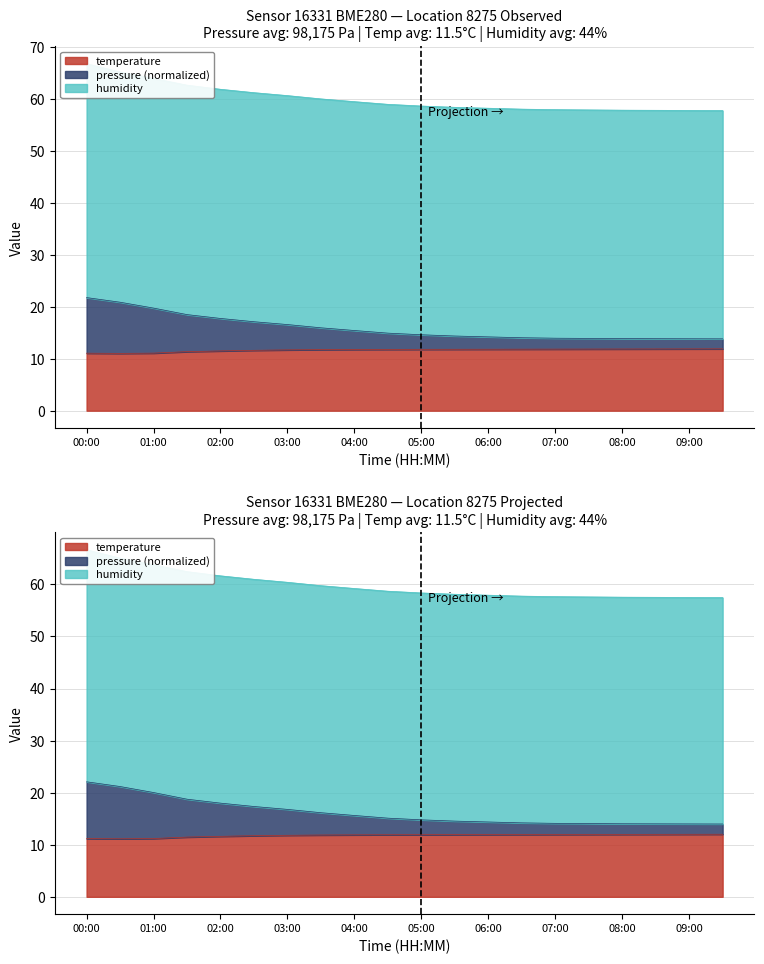

What is the sum of all temperature values?

233.2